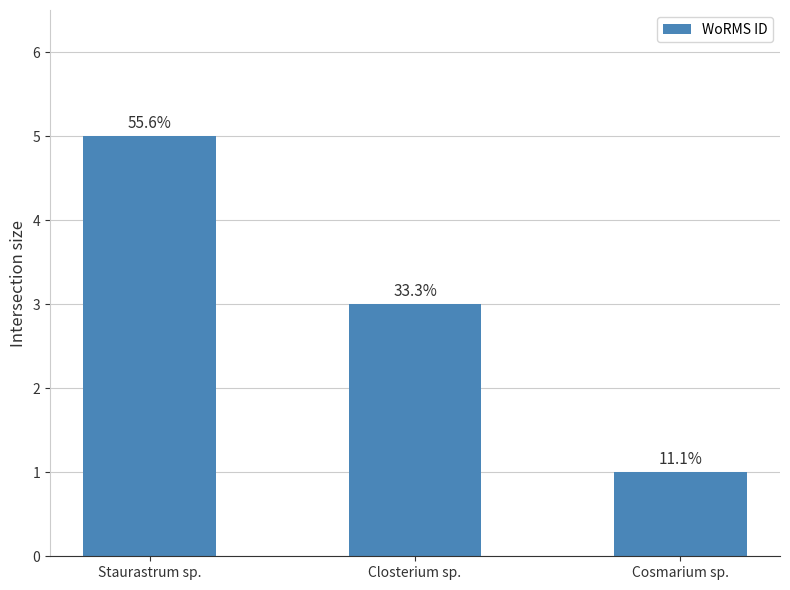

Reading left to right, list all the values displayed in this chart.

5	3	1